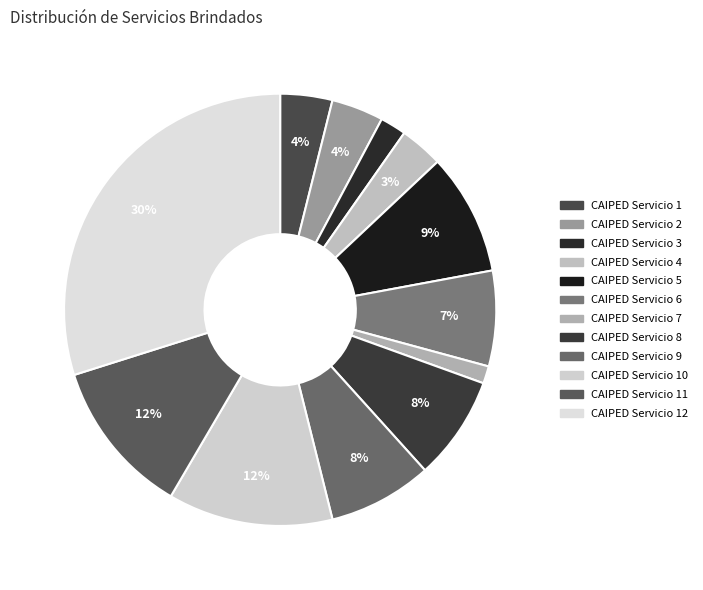

Which category has the biggest portion of the pie?

CAIPED Servicio 12